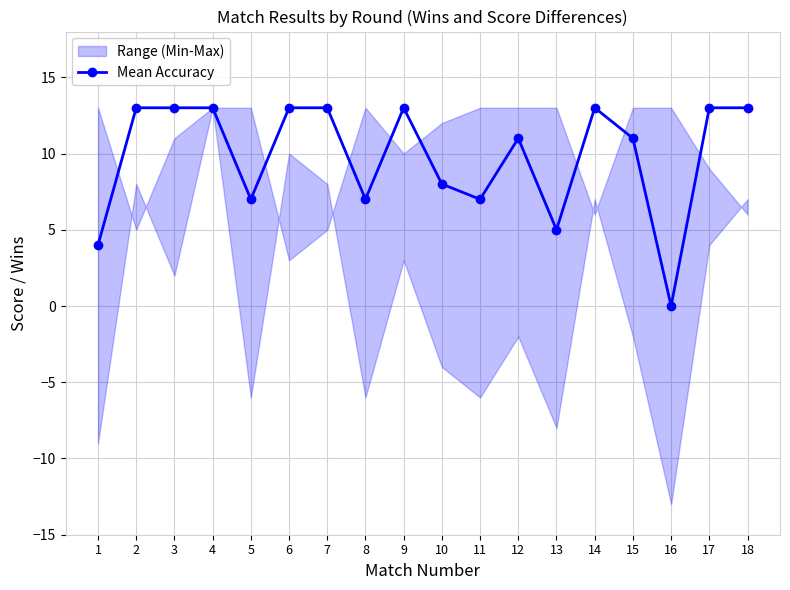

What is the difference between the maximum and minimum values?

13